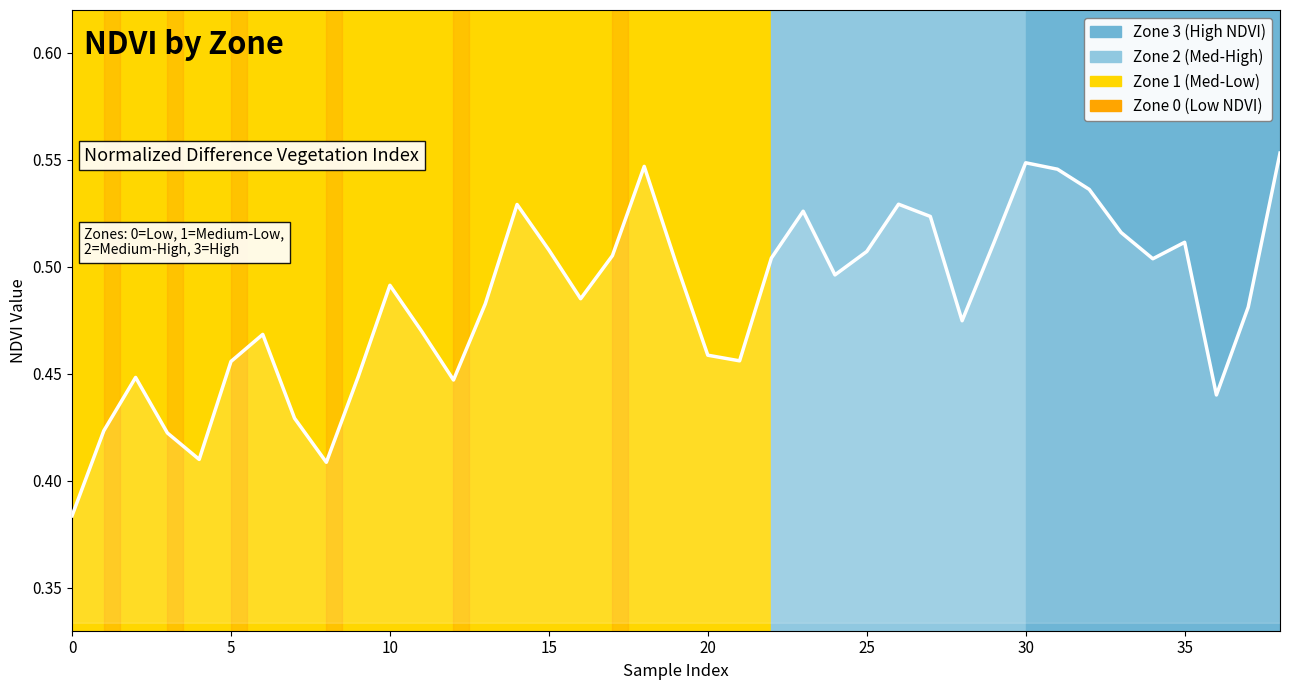

At which category does the chart reach its peak across all series?

38